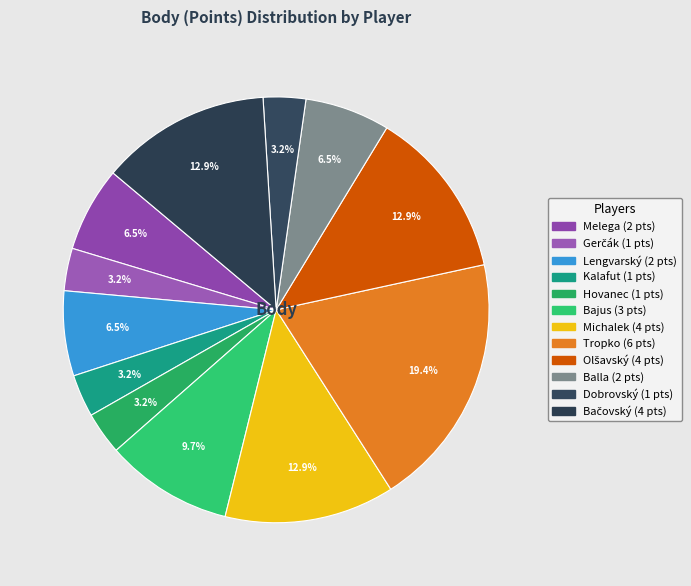

How many segments does this pie chart have?

12